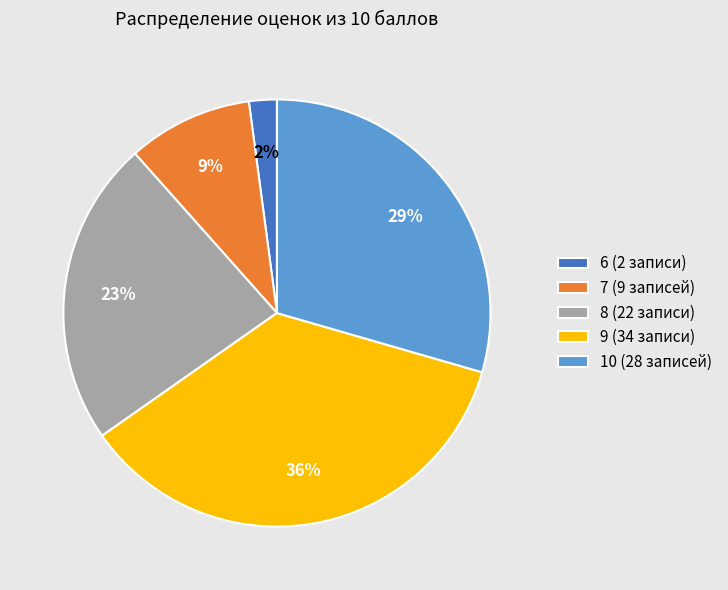

To the nearest percent, what is the difference between the 10 and 7 slice percentages?

20%